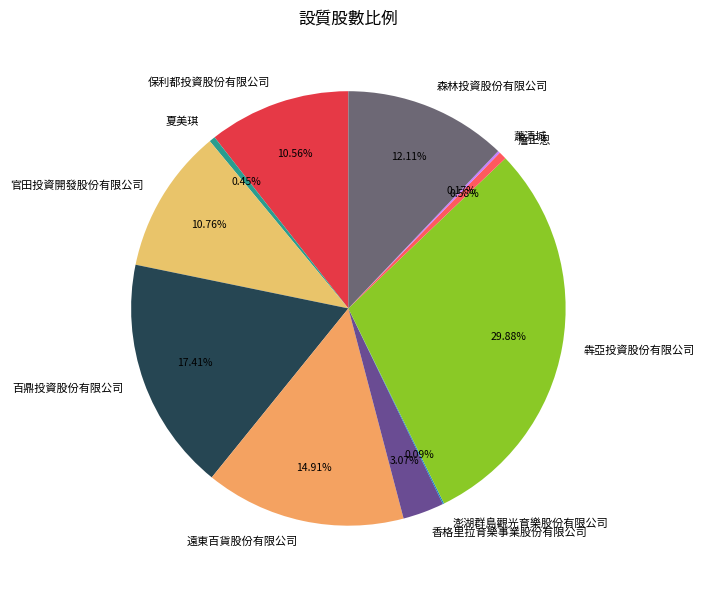

Combined, do 森林投資股份有限公司 and 犇亞投資股份有限公司 account for over 50%?

No